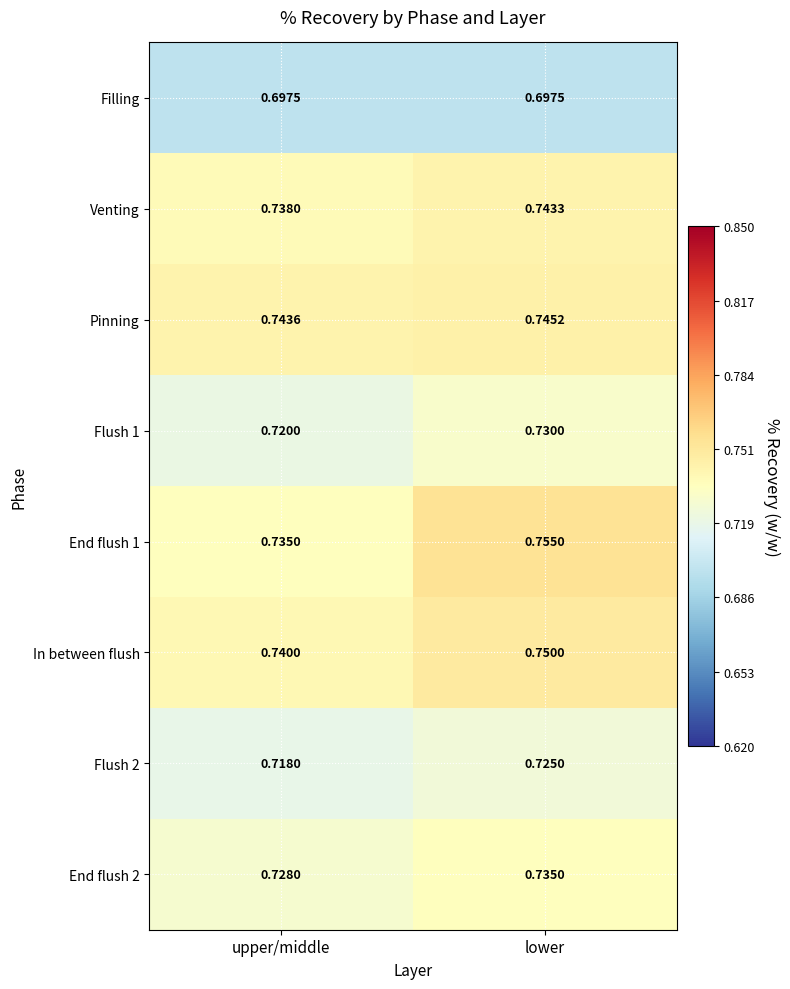

Which label corresponds to the largest value in the chart?

lower